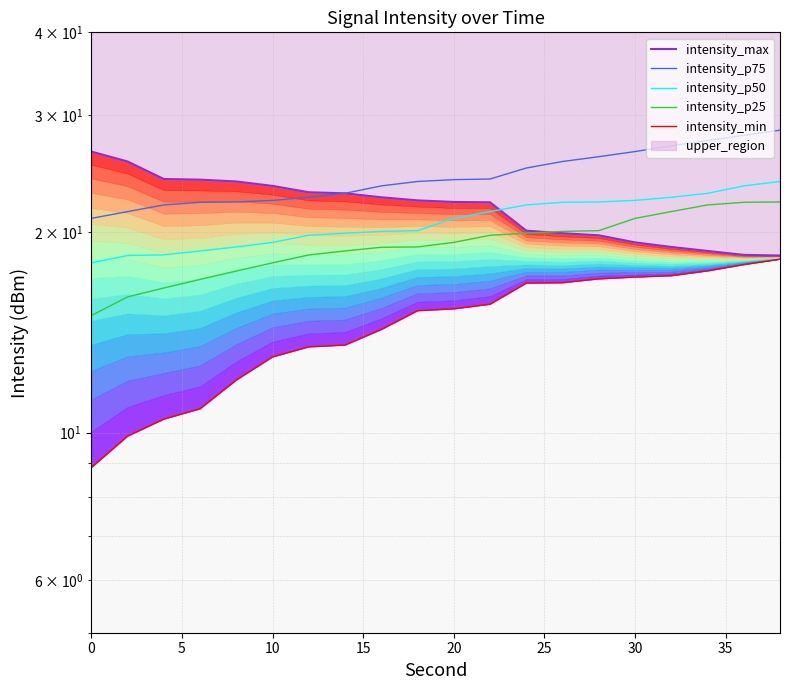

How many data points in intensity_p25 are above 19?

11